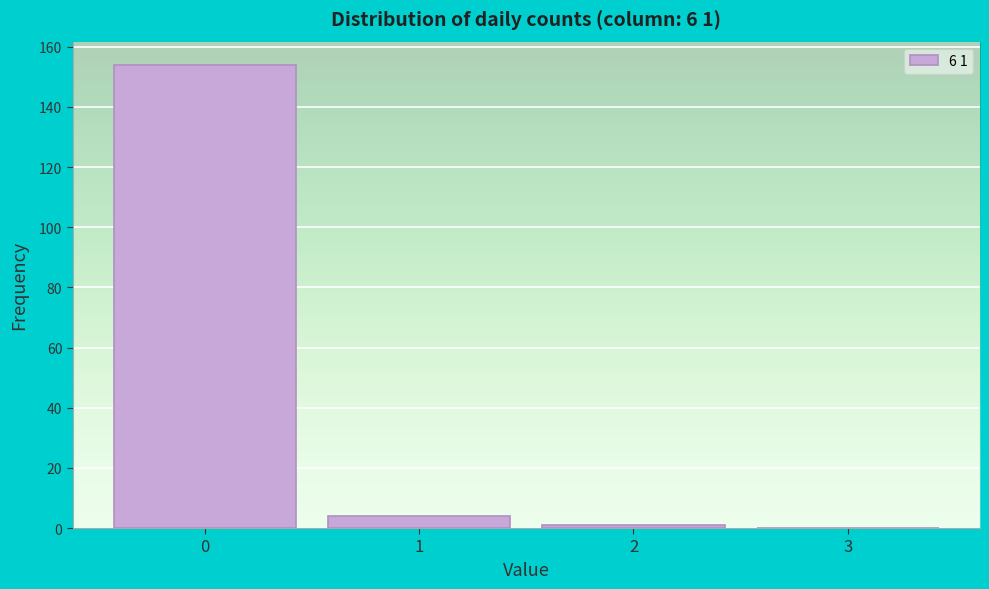

Over which range of the x-axis is the bar tallest?

-0.5 to 0.5